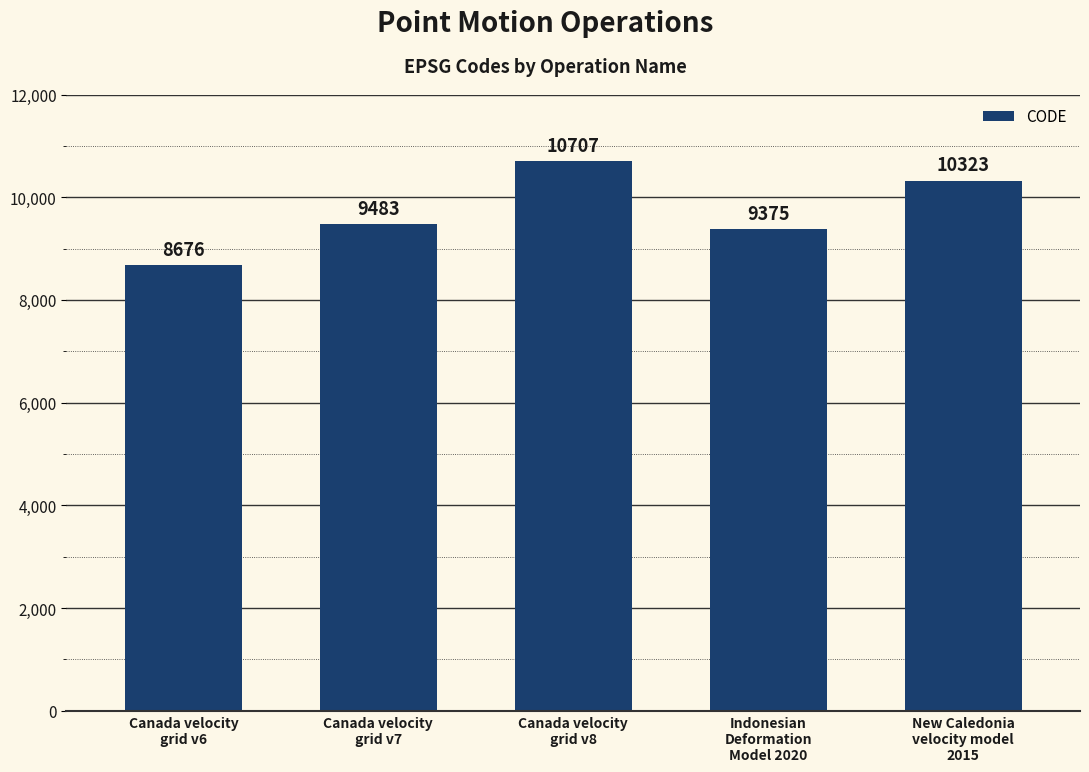

Between Indonesian
Deformation
Model 2020 and New Caledonia
velocity model
2015, which is larger?

New Caledonia
velocity model
2015